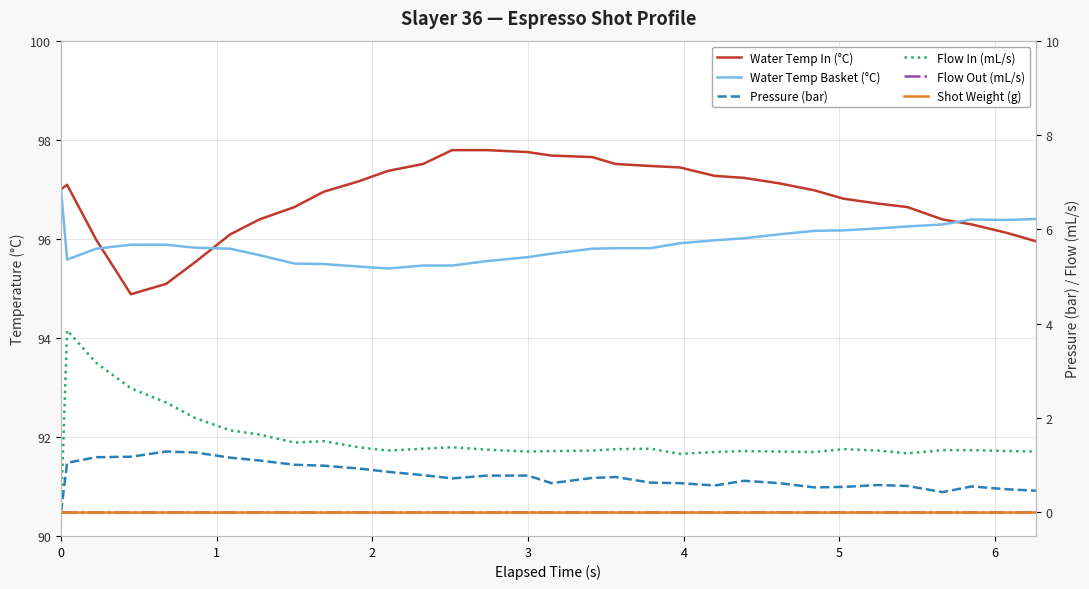

Reading left to right, list all the values displayed in this chart.

Water Temp In (°C): 97.0	97.1	96.0	94.9	95.1	95.5	96.1	96.4	96.6	97.0	97.2	97.4	97.5	97.8	97.8	97.8	97.7	97.7	97.5	97.5	97.4	97.3	97.2	97.1	97.0	96.8	96.7	96.6	96.4	96.3	96.1	96.0
Water Temp Basket (°C): 97.0	95.6	95.8	95.9	95.9	95.8	95.8	95.7	95.5	95.5	95.4	95.4	95.5	95.5	95.5	95.6	95.7	95.8	95.8	95.8	95.9	96.0	96.0	96.1	96.2	96.2	96.2	96.2	96.3	96.4	96.4	96.4
Pressure (bar): 0.0	1.1	1.2	1.2	1.3	1.3	1.2	1.1	1.0	1.0	0.9	0.9	0.8	0.7	0.8	0.8	0.6	0.7	0.8	0.6	0.6	0.6	0.7	0.6	0.5	0.5	0.6	0.6	0.4	0.6	0.5	0.5
Flow In (mL/s): 0.0	3.9	3.2	2.6	2.3	2.0	1.7	1.6	1.5	1.5	1.4	1.3	1.4	1.4	1.3	1.3	1.3	1.3	1.3	1.4	1.2	1.3	1.3	1.3	1.3	1.3	1.3	1.2	1.3	1.3	1.3	1.3
Flow Out (mL/s): 0.0	0.0	0.0	0.0	0.0	0.0	0.0	0.0	0.0	0.0	0.0	0.0	0.0	0.0	0.0	0.0	0.0	0.0	0.0	0.0	0.0	0.0	0.0	0.0	0.0	0.0	0.0	0.0	0.0	0.0	0.0	0.0
Shot Weight (g): 0.0	0.0	0.0	0.0	0.0	0.0	0.0	0.0	0.0	0.0	0.0	0.0	0.0	0.0	0.0	0.0	0.0	0.0	0.0	0.0	0.0	0.0	0.0	0.0	0.0	0.0	0.0	0.0	0.0	0.0	0.0	0.0